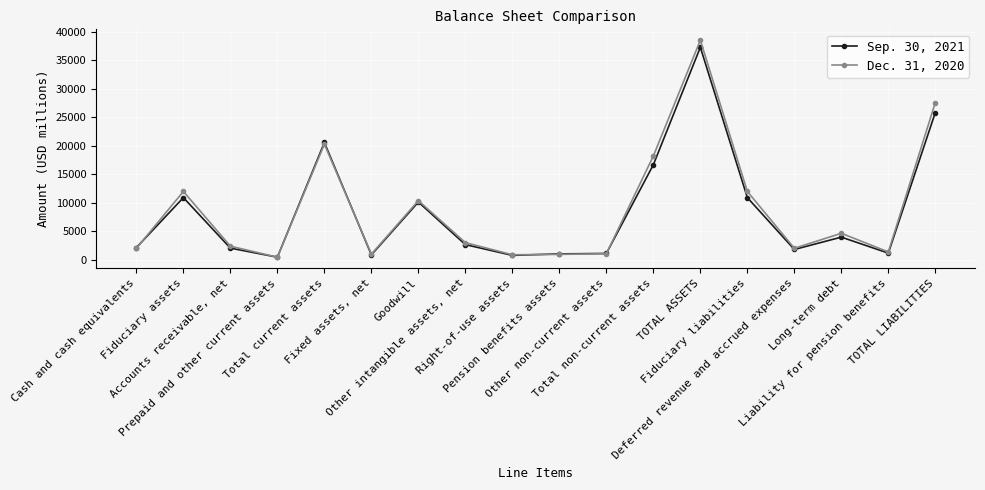

What is the total value across all series at TOTAL LIABILITIES?

53448